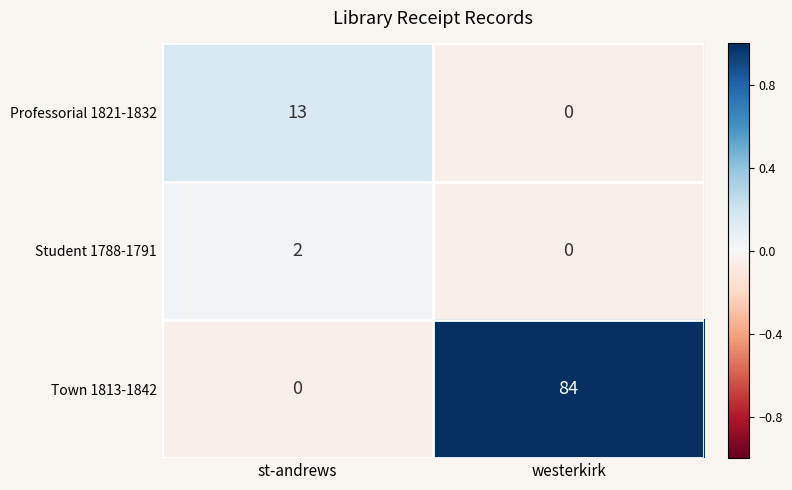

What is the total value across all series at st-andrews?

15